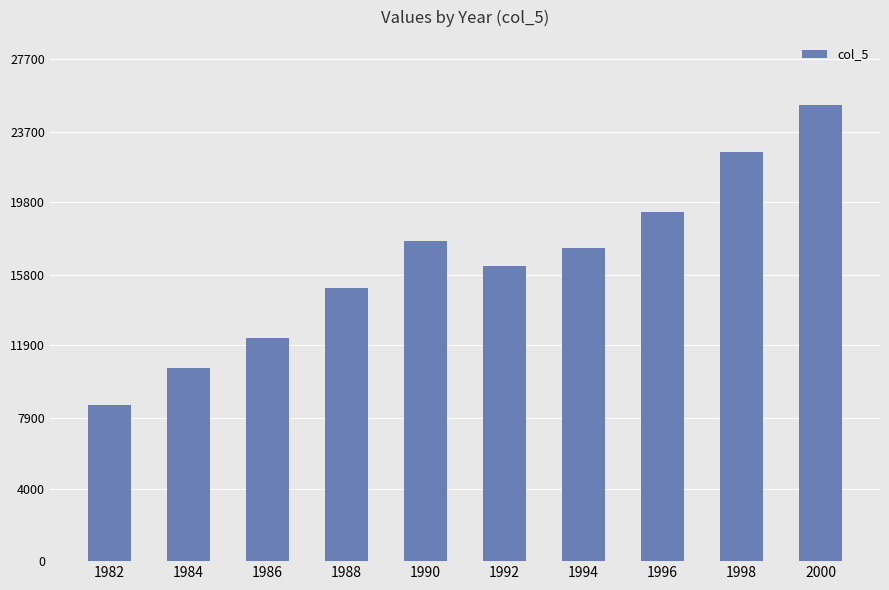

How many values are below 17271?

5